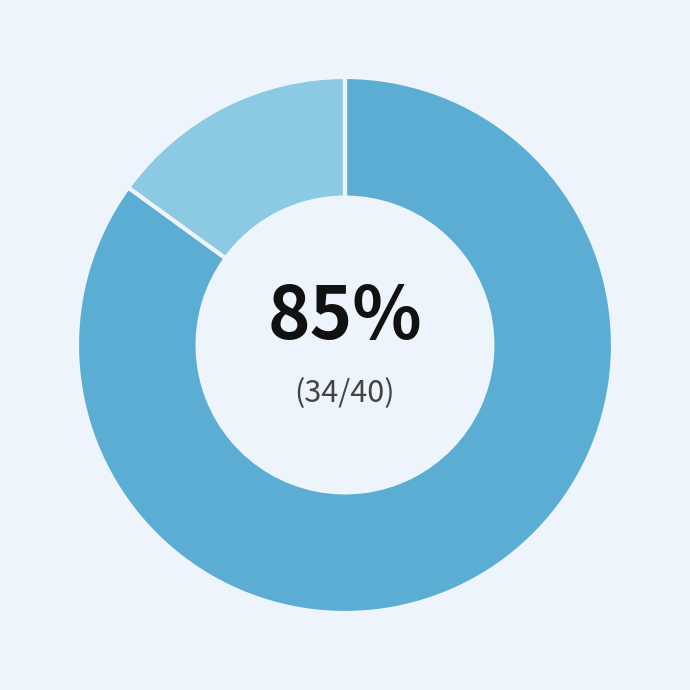

Is there a majority slice in this chart?

Yes